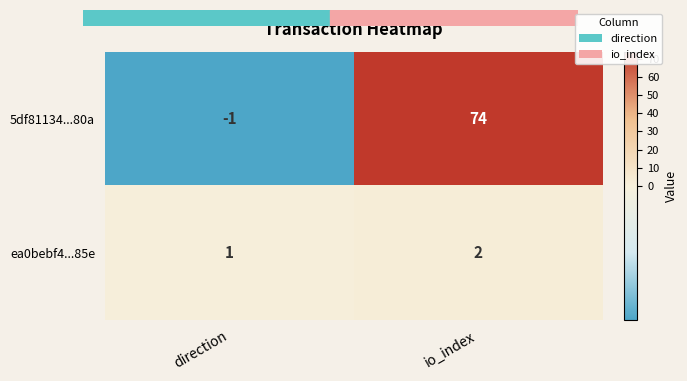

What is the spread (max minus min) of values at io_index?

72